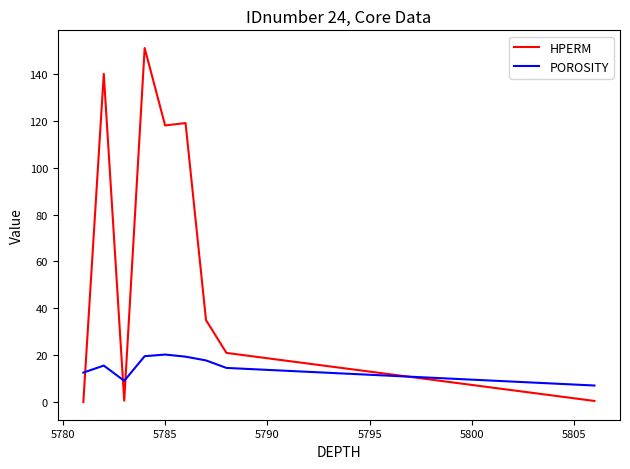

Which series has the largest range (max minus min)?

HPERM